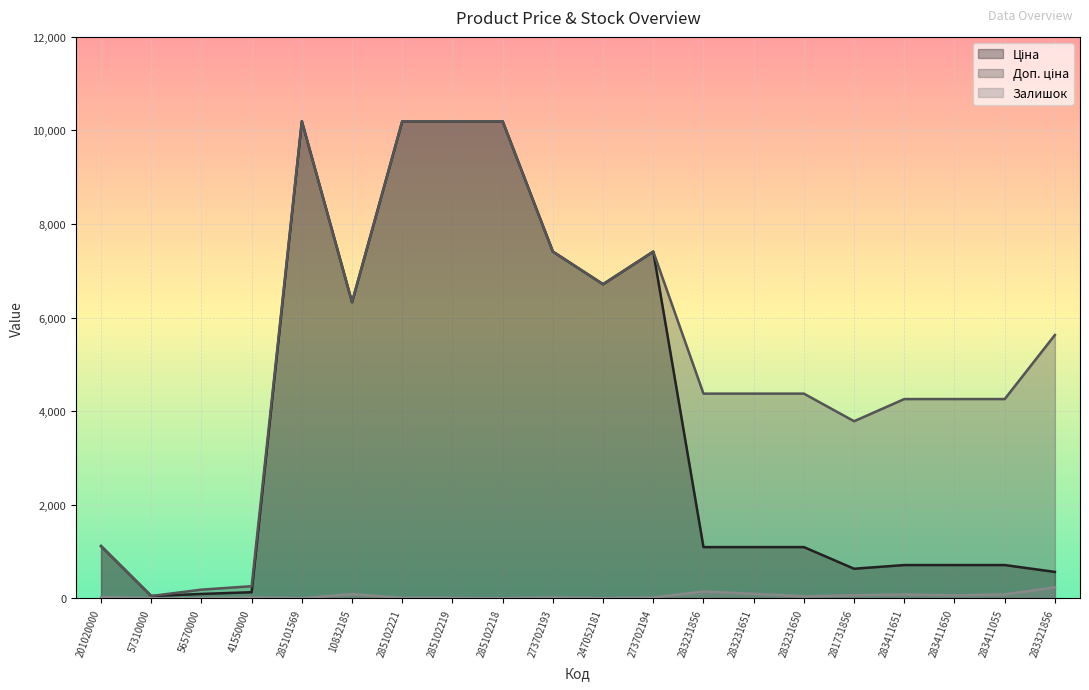

True or false: Доп. ціна and Залишок intersect in this chart.

False